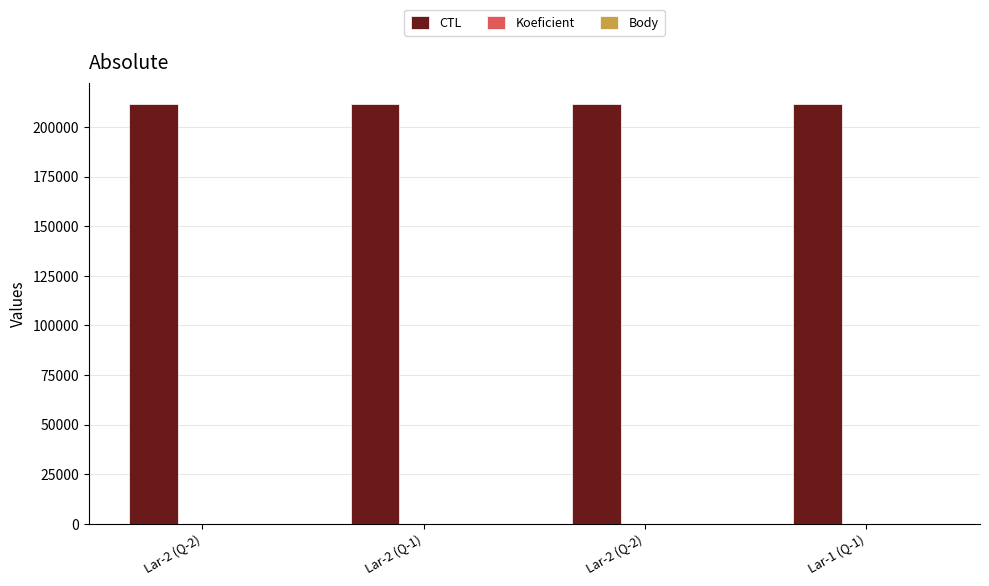

What is the maximum value for Koeficient?

2